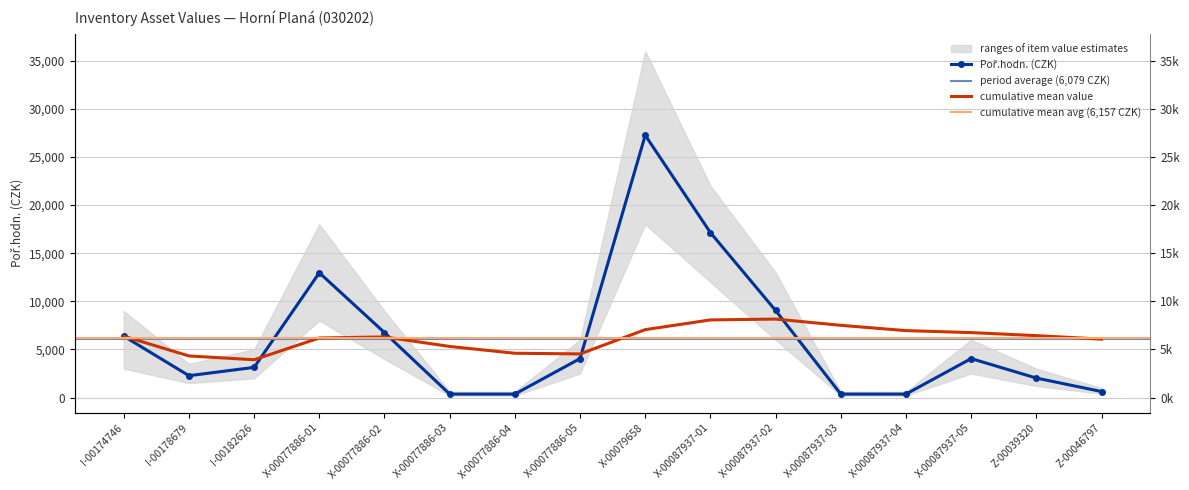

Reading right to left, list all the values displayed in this chart.

621	2023	4046	357	357	9044	17136	27249	4046	357	357	6747	12964	3133	2269	6374